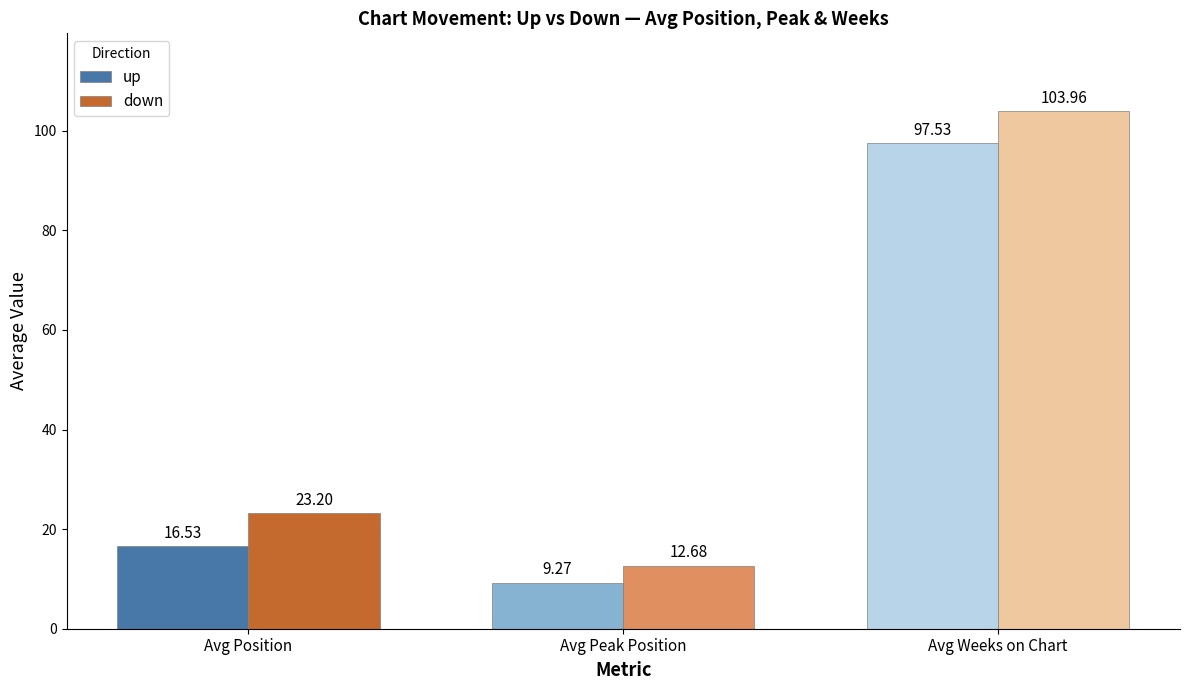

Reading right to left, extract all data points from this chart.

up: Avg Weeks on Chart=97.5	Avg Peak Position=9.3	Avg Position=16.5
down: Avg Weeks on Chart=104.0	Avg Peak Position=12.7	Avg Position=23.2